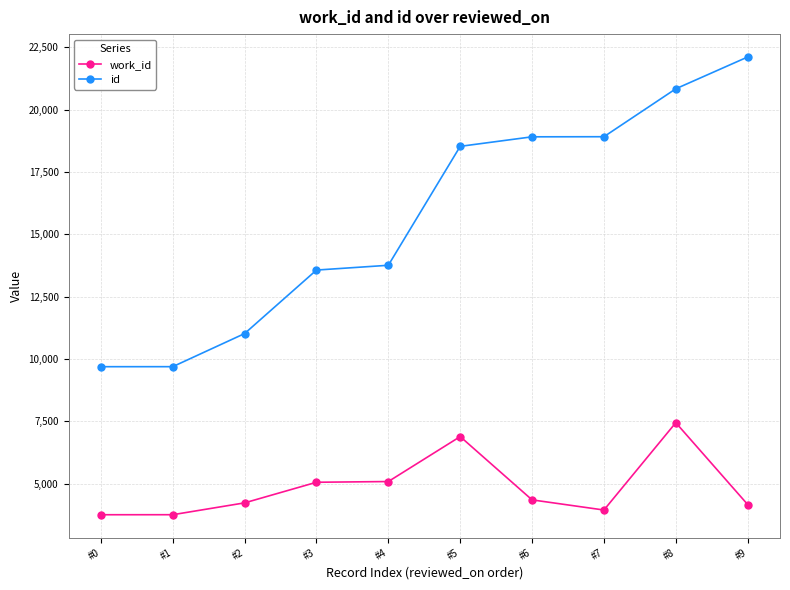

True or false: work_id and id cross at least once.

False